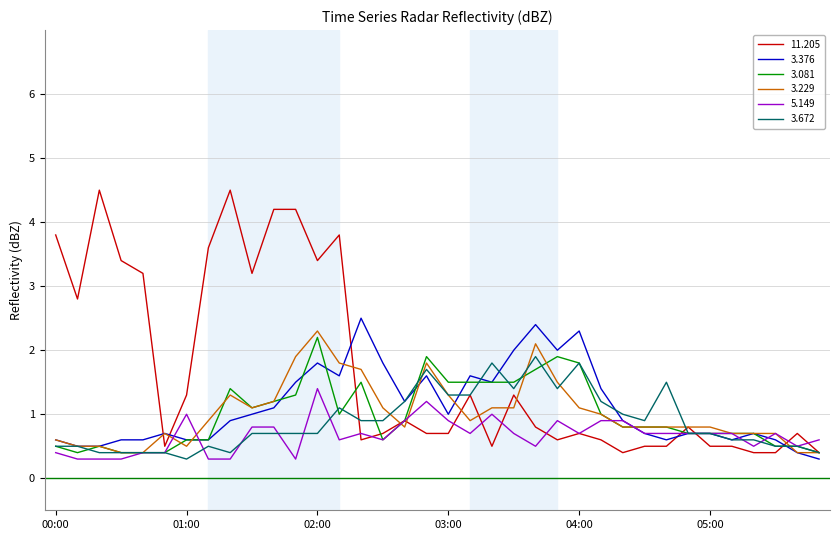

True or false: 3.229 has more than 0 interior local peaks.

True